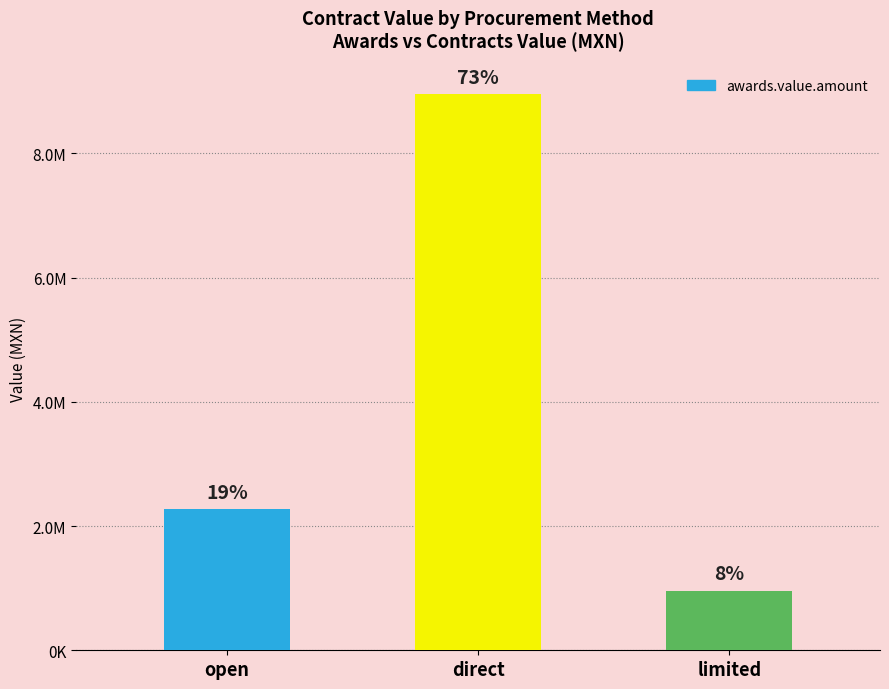

Is it true that the value at open is 2272799.6?

True